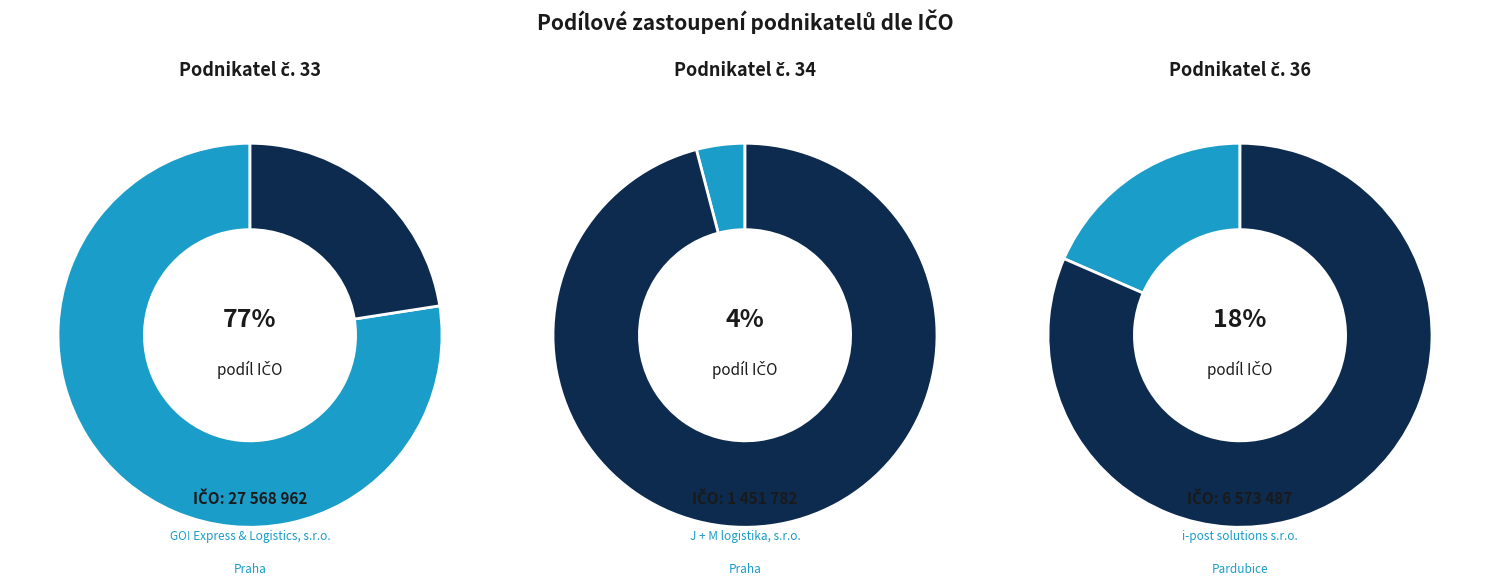

What is the ratio of the value at 36 to the value at 33?

0.2